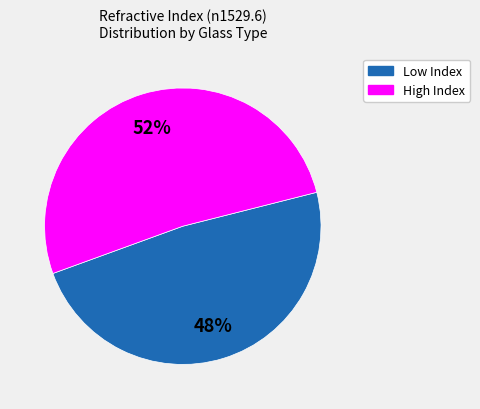

To the nearest percent, what is the average slice percentage?

50%